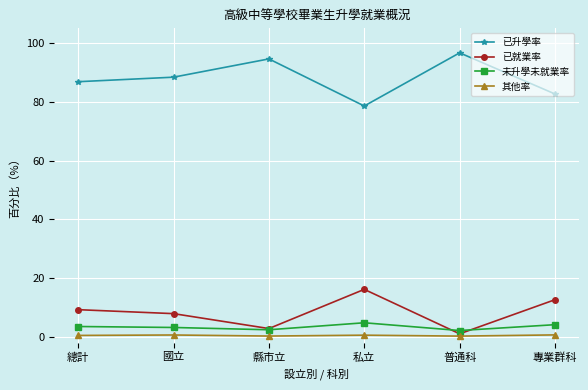

What is the total value across all series at 總計?

100.0